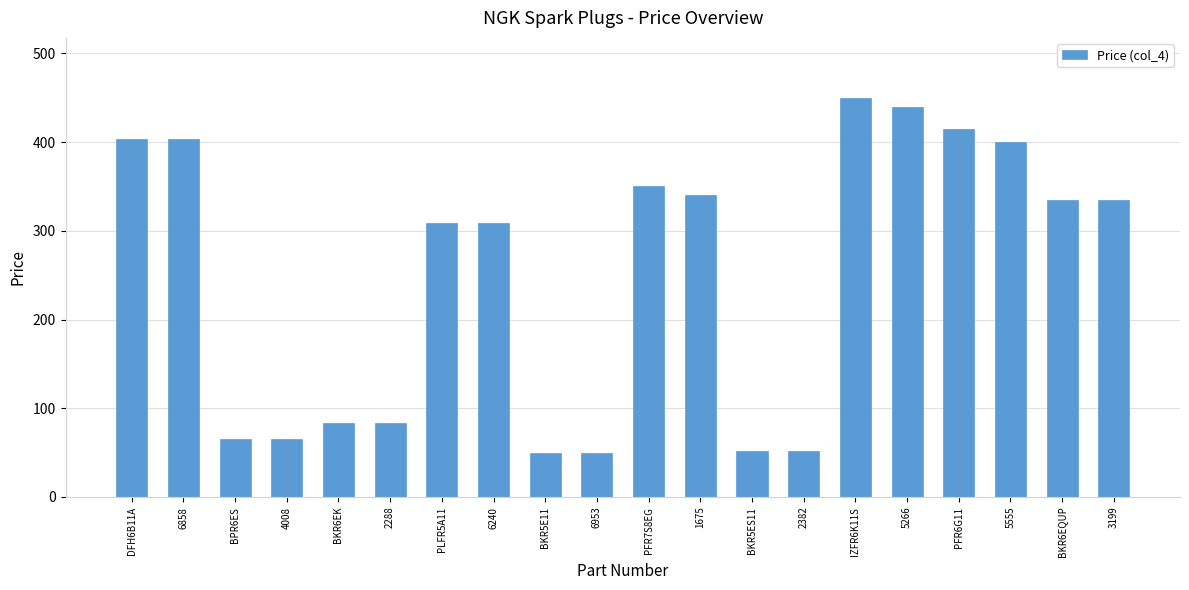

What is the approximate value at 1675?

340